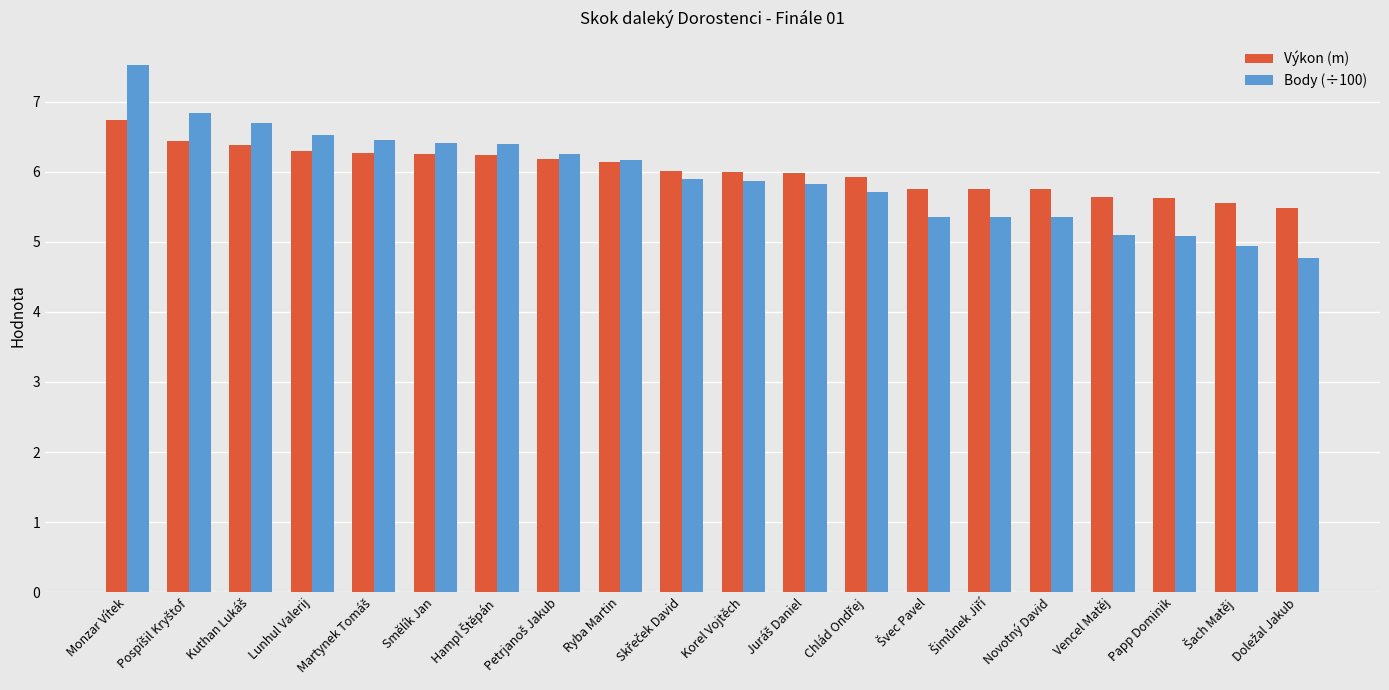

List the series in order of their overall mean, lowest first.

Body (÷100), Výkon (m)